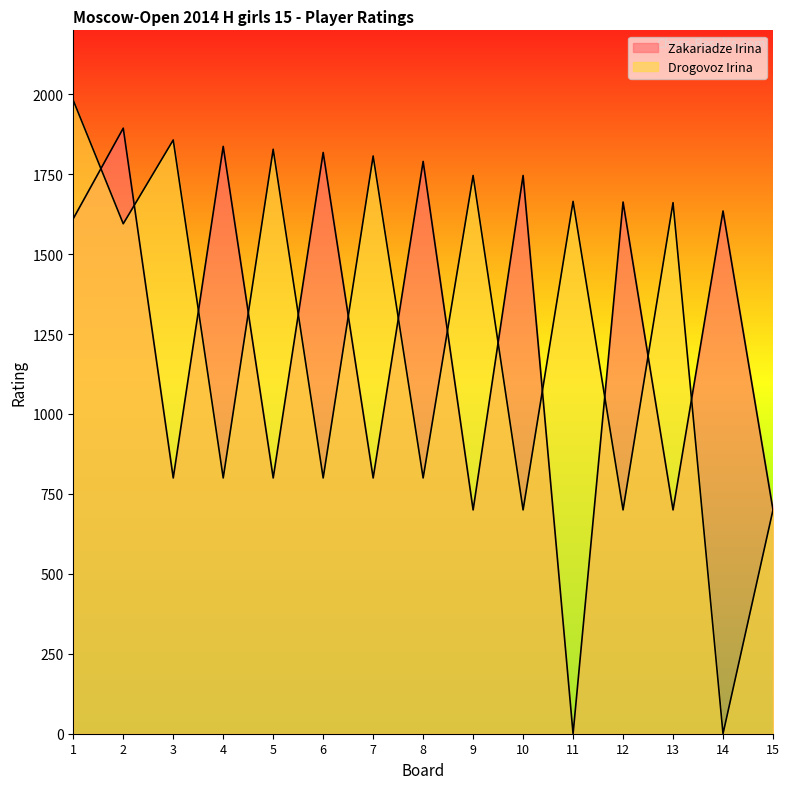

How many times do Zakariadze Irina and Drogovoz Irina cross each other?

13